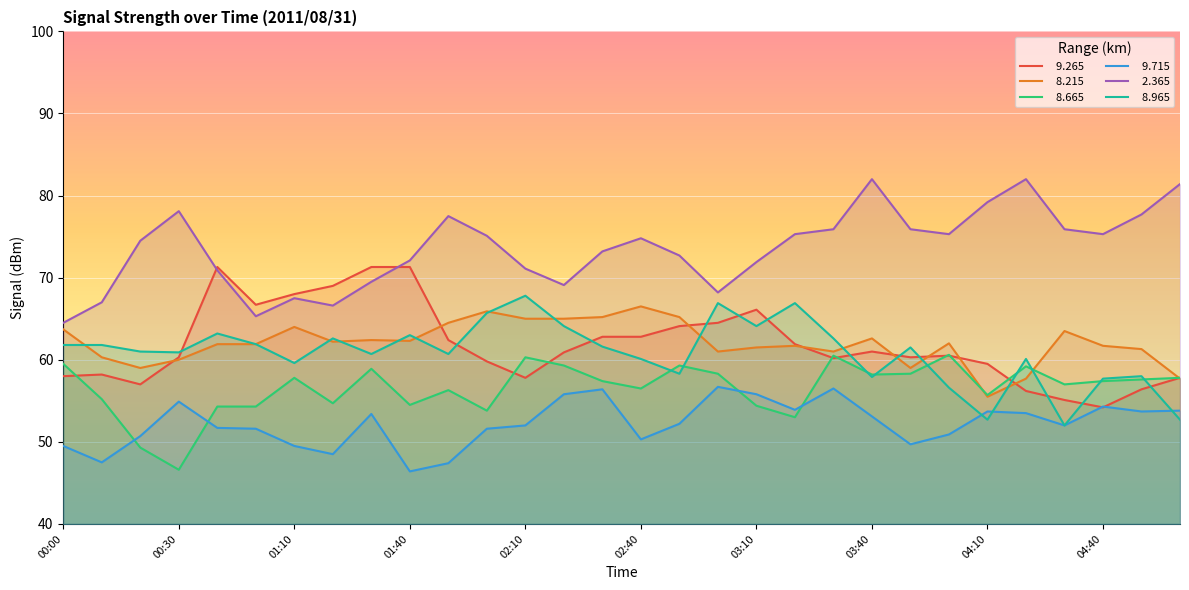

What position from the right is 03:40?

9